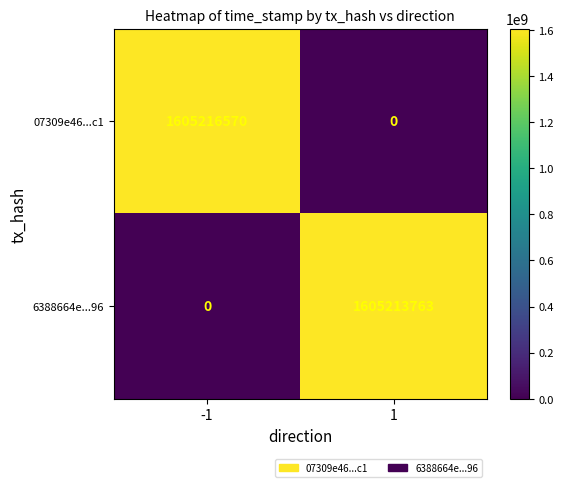

What is the greatest value displayed?

1605216570